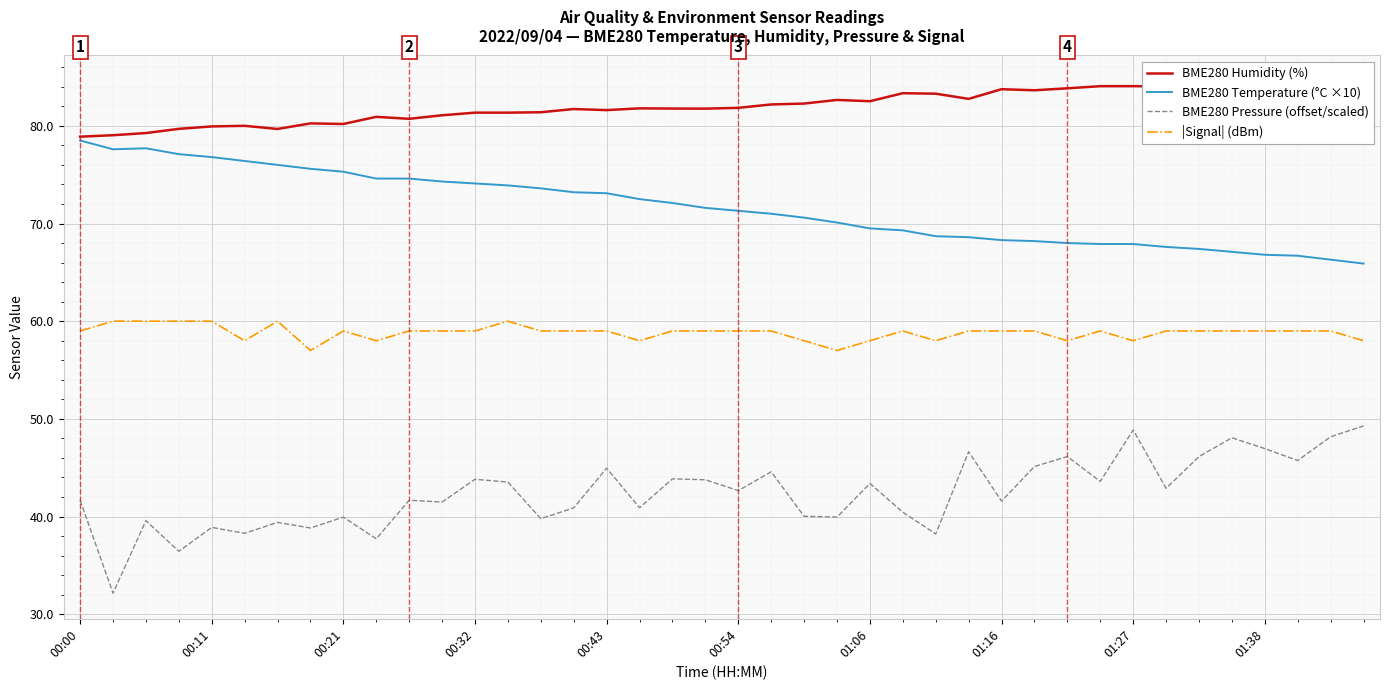

What is the lowest value of the BME280 Pressure (offset/scaled) series?

32.2